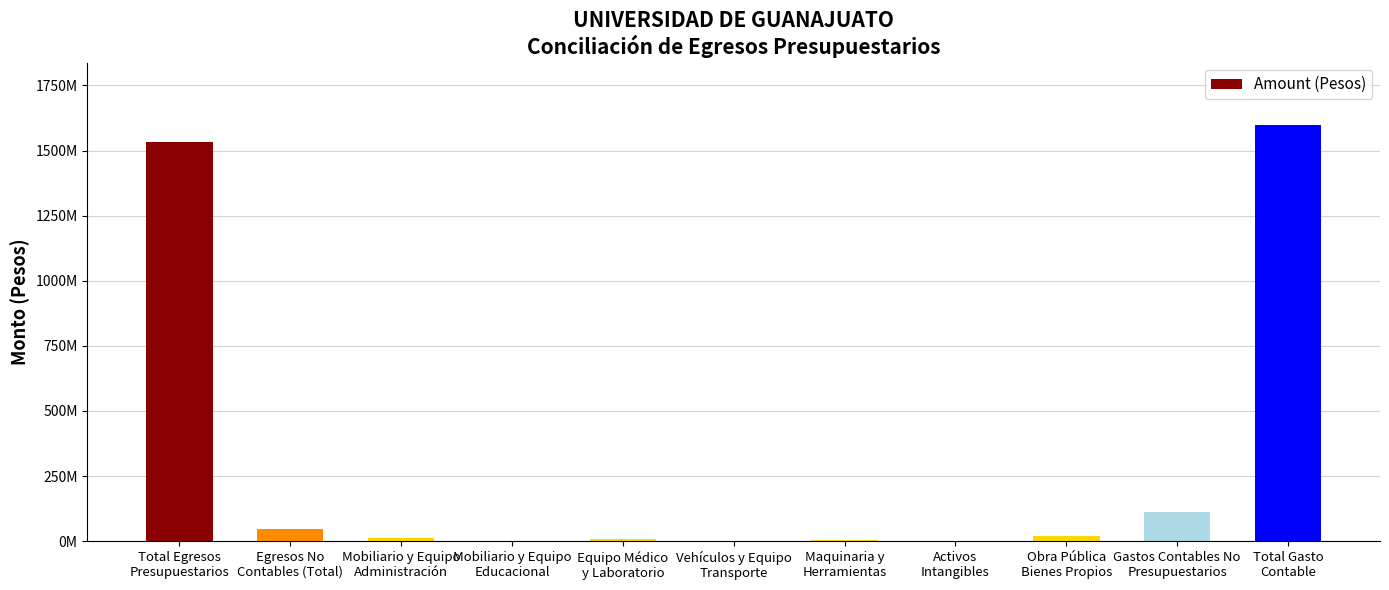

Count the number of categories in the chart.

11